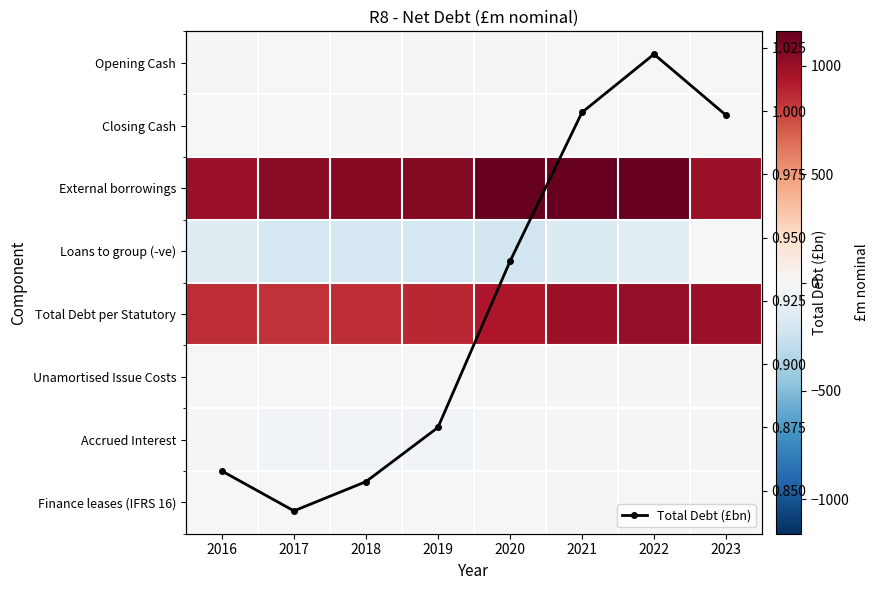

At how many categories does at least one series exceed 328?

8